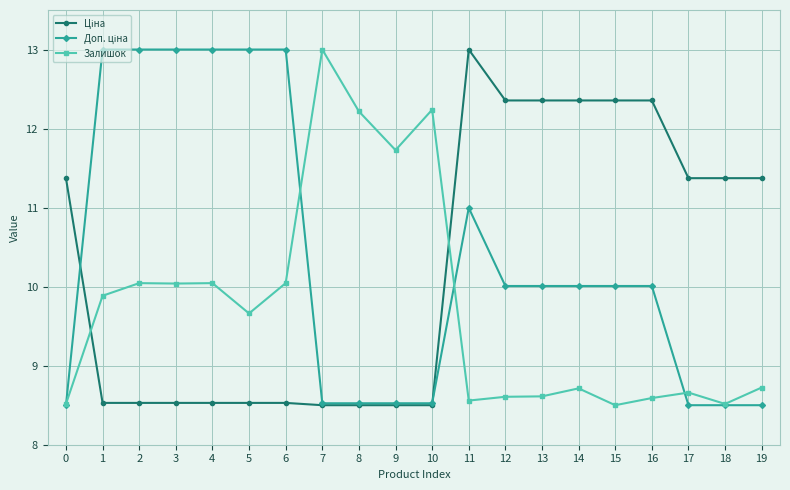

The value of Залишок at 12 is 8.6. True or false?

True